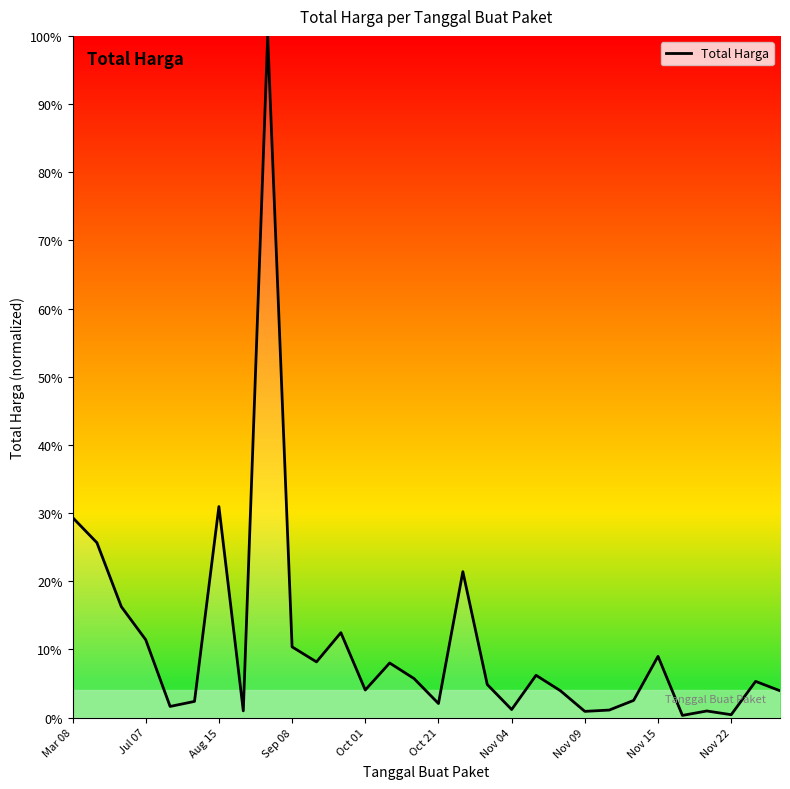

What is the greatest value displayed?

100.0